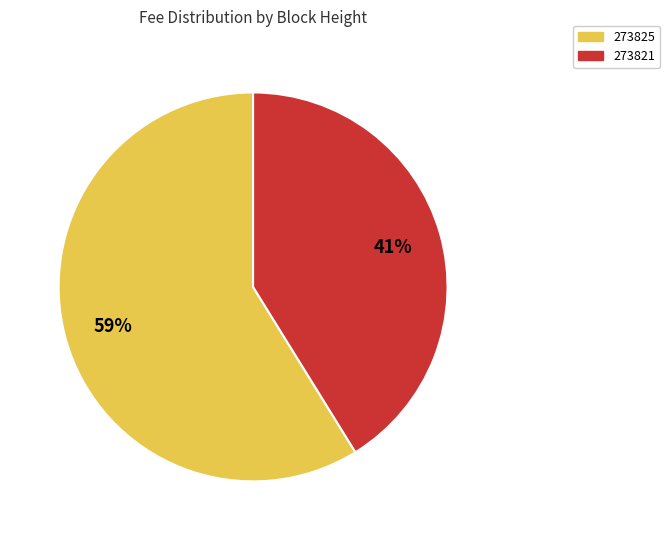

Which category has the biggest portion of the pie?

273825